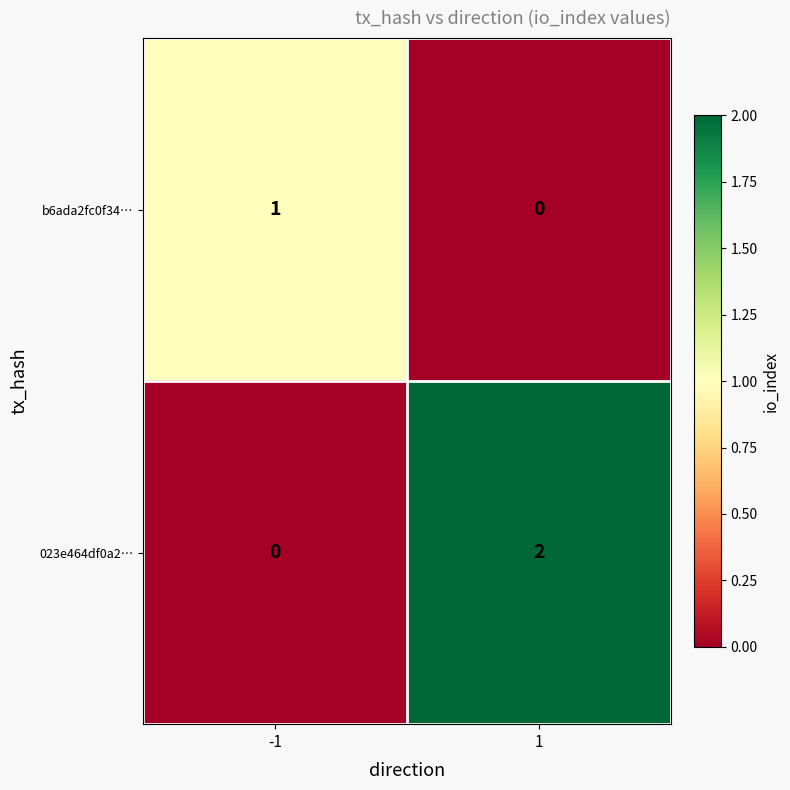

Which series has the largest range (max minus min)?

023e464df0a2…